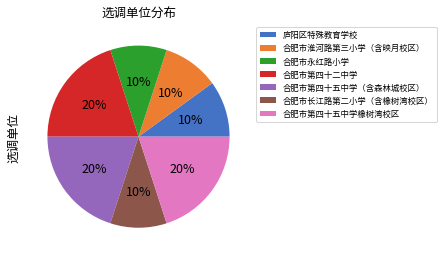

Combined, do 合肥市永红路小学 and 合肥市第四十二中学 account for over 50%?

No